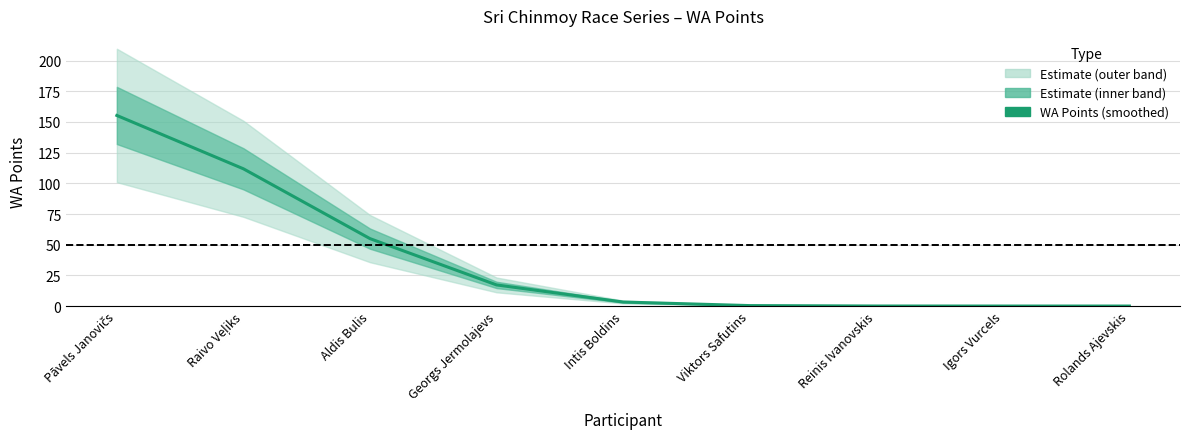

Which category has the lowest value across all series?

Rolands Ajevskis